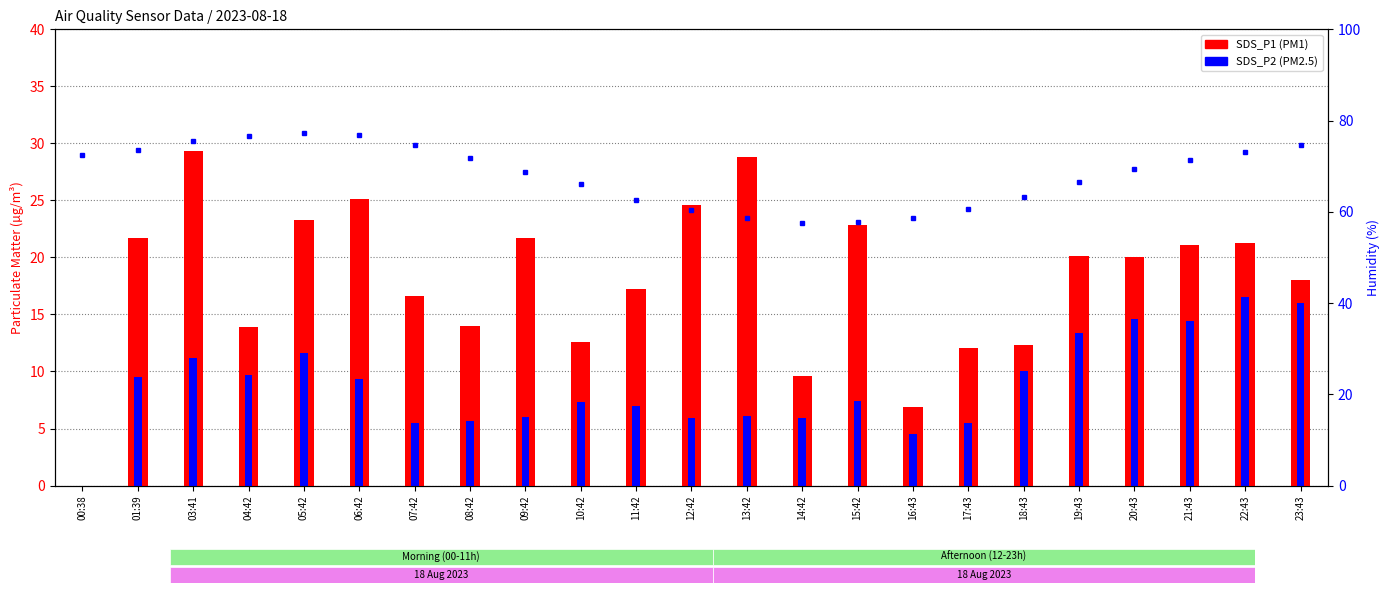

What is the label of the 3rd bar from the left?

03:41